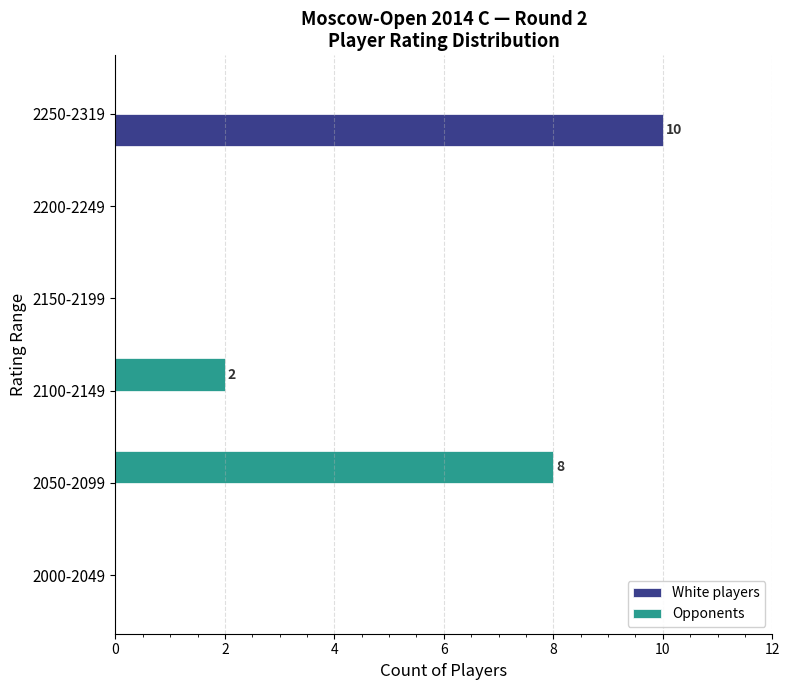

At which label is Opponents closest to 4?

2100-2149